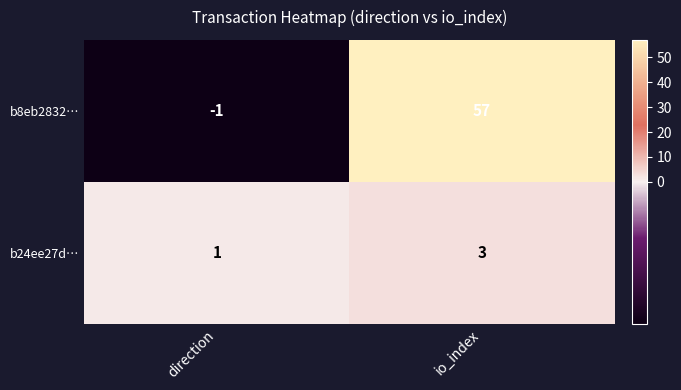

Which series has the widest spread of values?

b8eb2832…